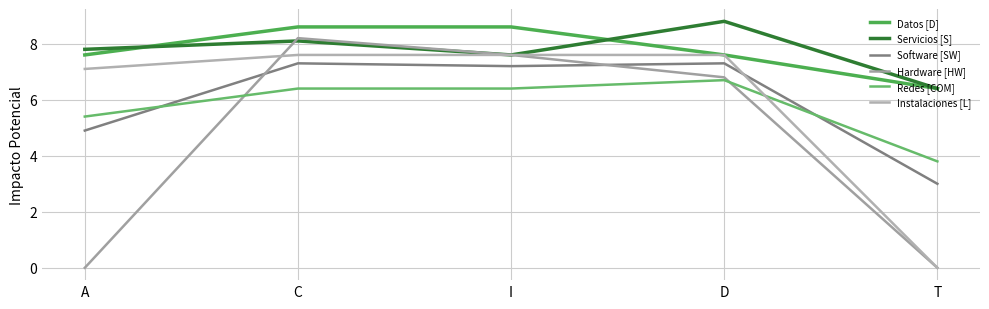

What is the total value across all series at D?

44.8